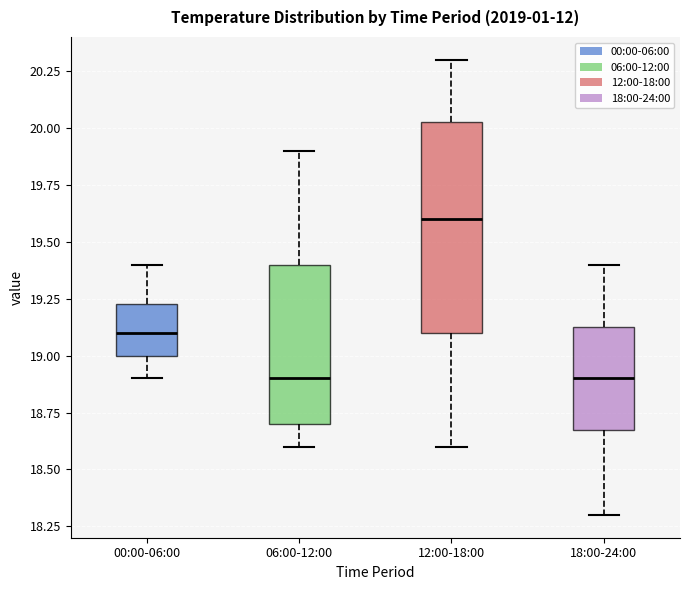

Comparing the boxes themselves (not the whiskers), which one is the tallest?

12:00-18:00